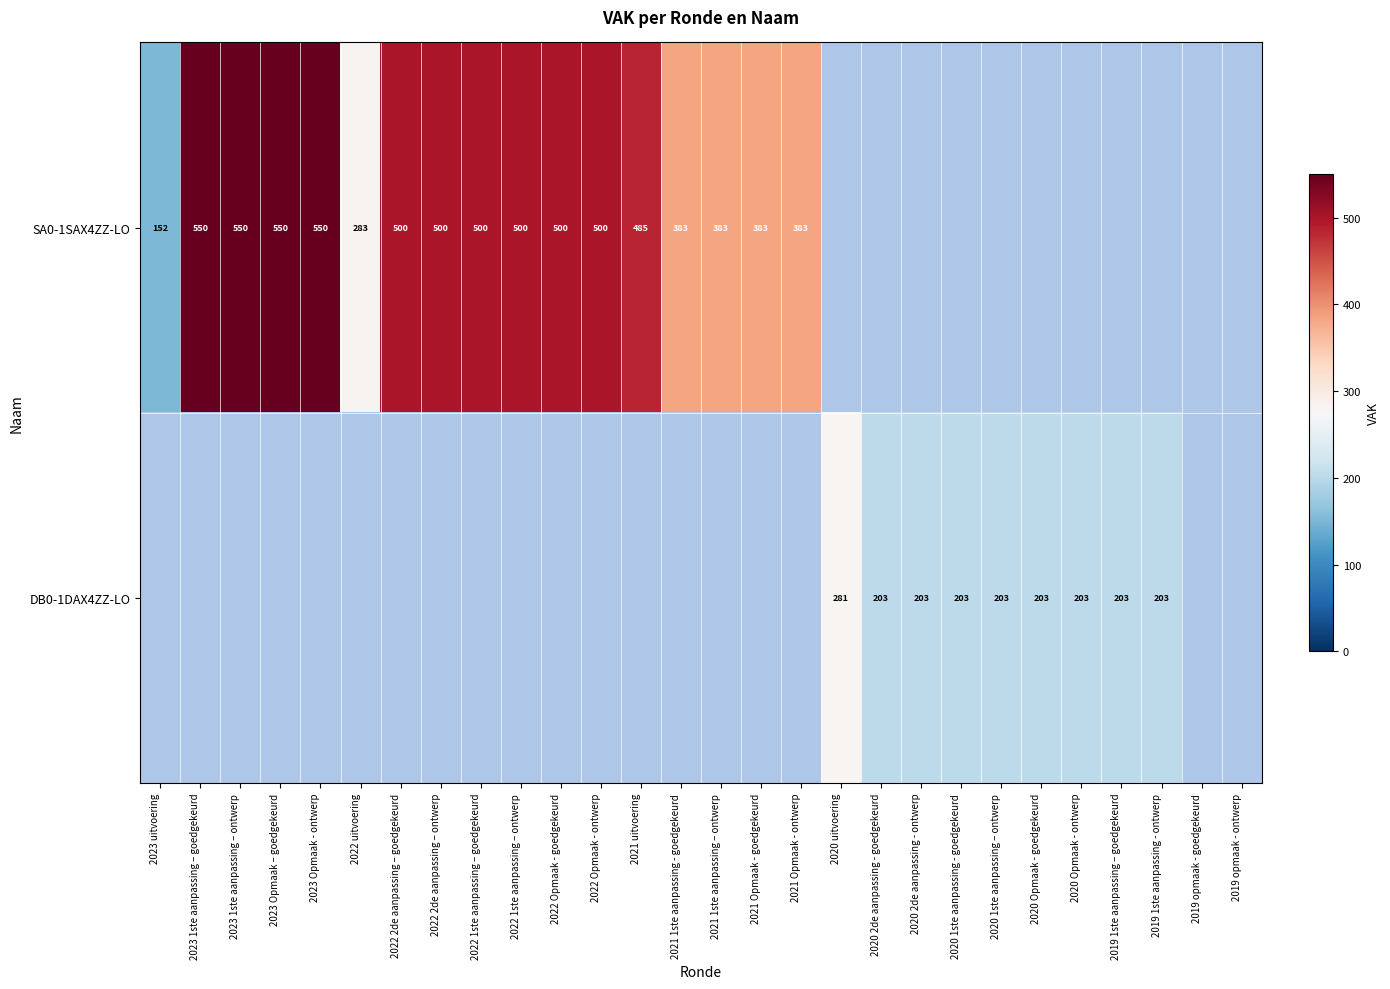

The value of SA0-1SAX4ZZ-LO at 2023 1ste aanpassing – ontwerp is 850.0. True or false?

False